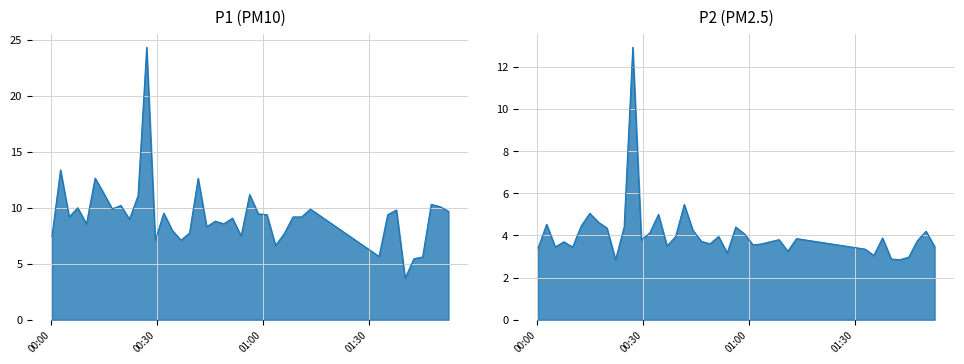

What is the greatest value displayed?

24.3